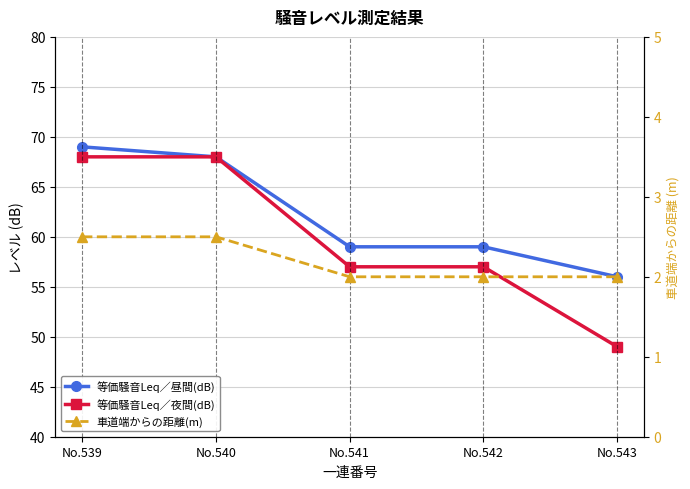

At how many categories does at least one series exceed 45?

5